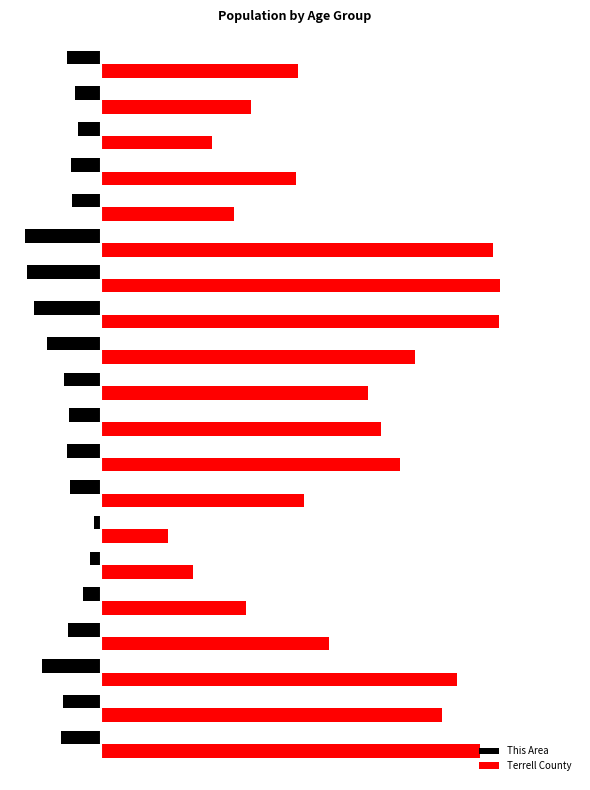

What is the sum of all This Area values?

-1330